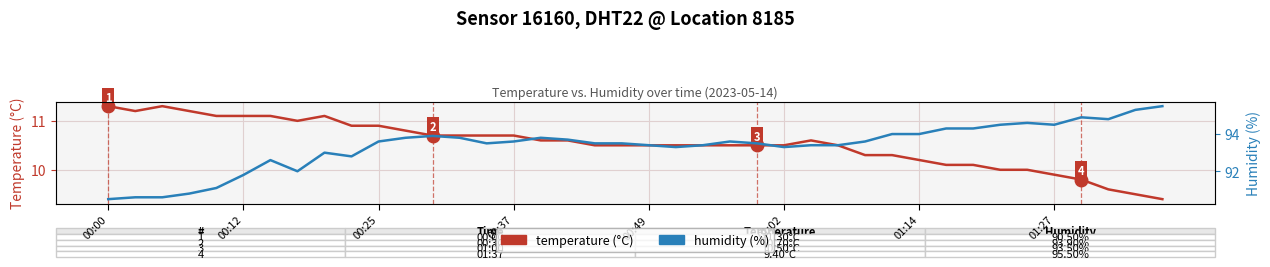

What are all the series names shown in the legend?

temperature, humidity